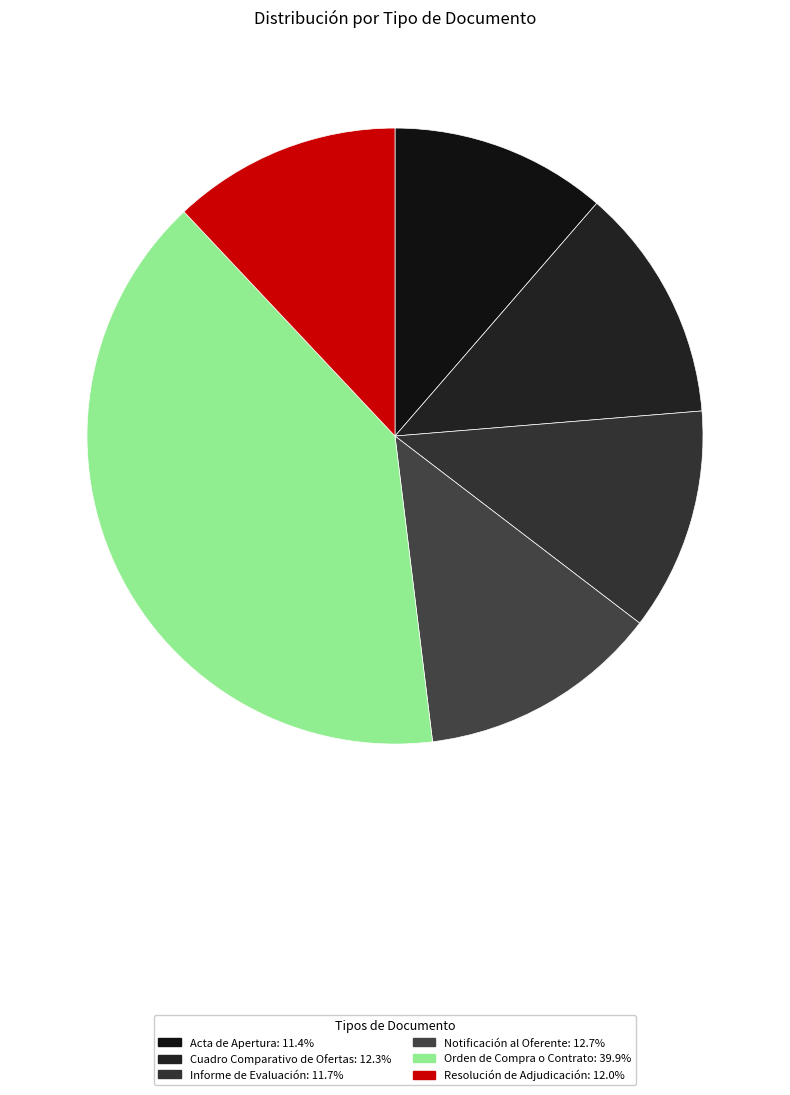

How many slices are in this pie chart?

6